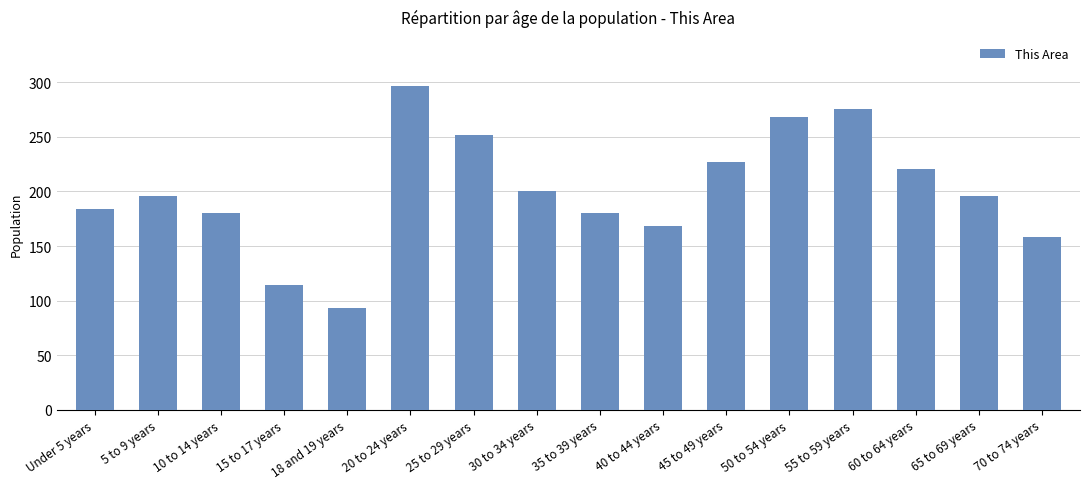

Reading left to right, transcribe all the data shown in this chart.

184	196	180	114	93	297	252	200	180	168	227	268	276	221	196	158